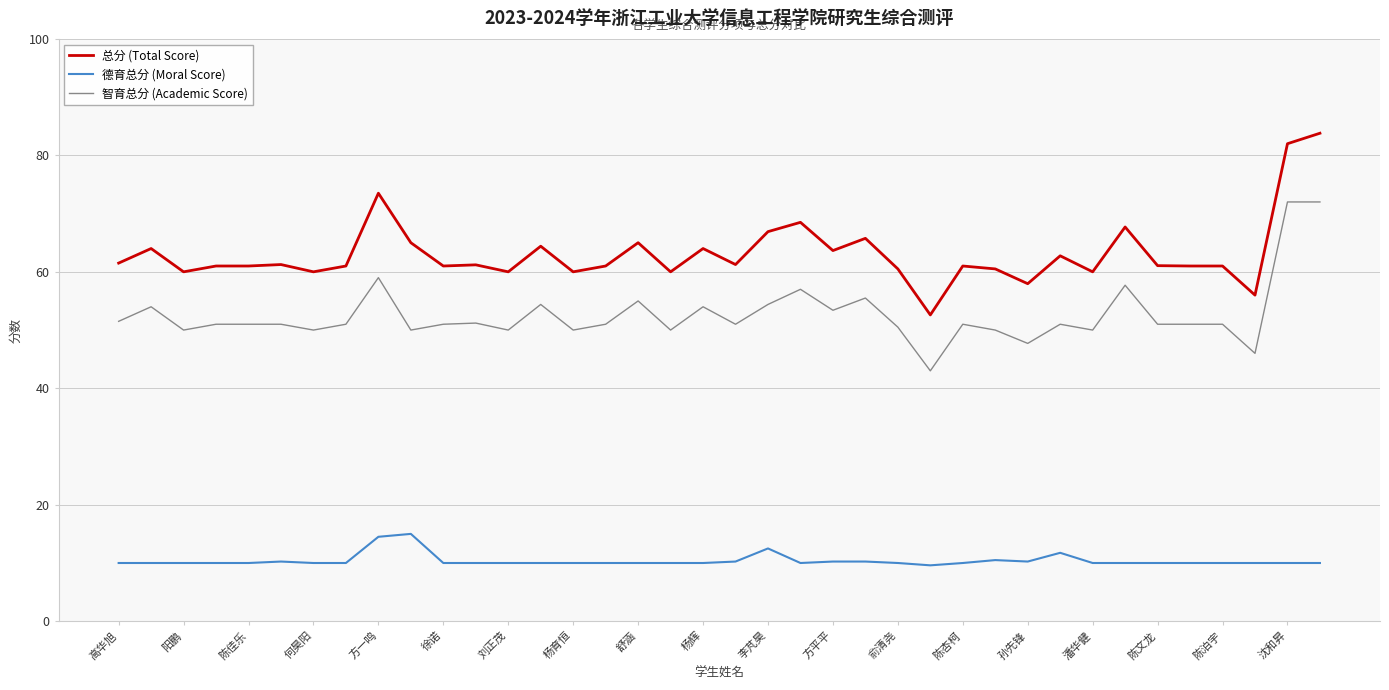

List the series in order of their peak value, highest first.

总分 (Total Score), 智育总分 (Academic Score), 德育总分 (Moral Score)